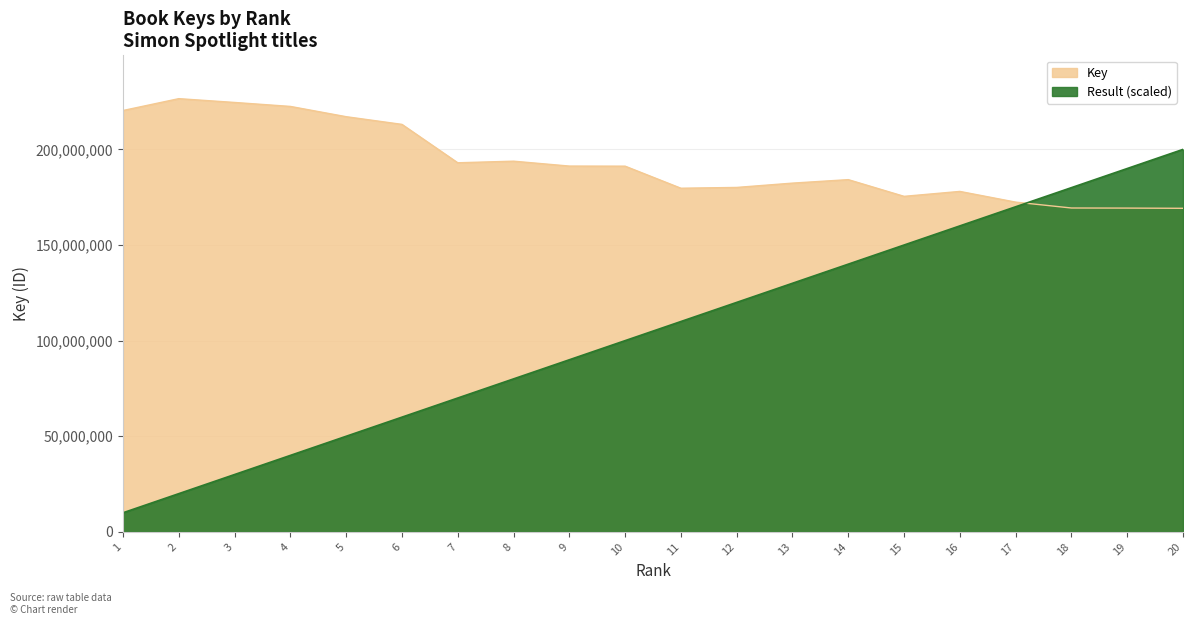

What is the value of the Key point at the 3rd from the left?

224541175